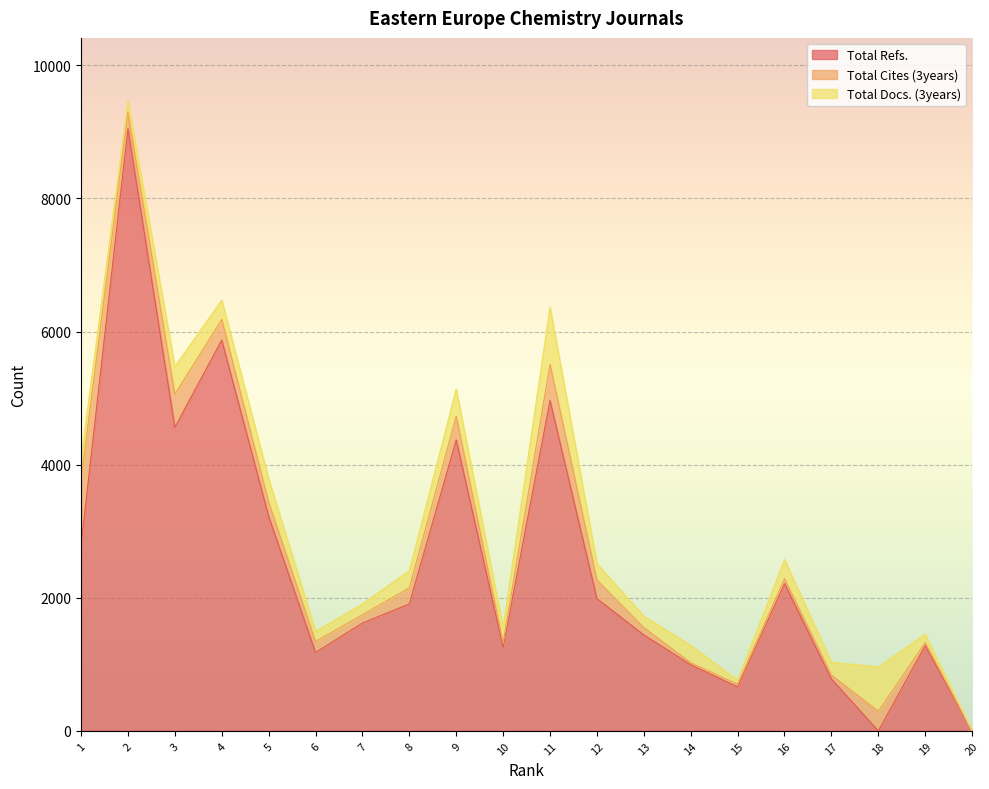

True or false: Total Cites (3years) has a value of 544 at 11.

True